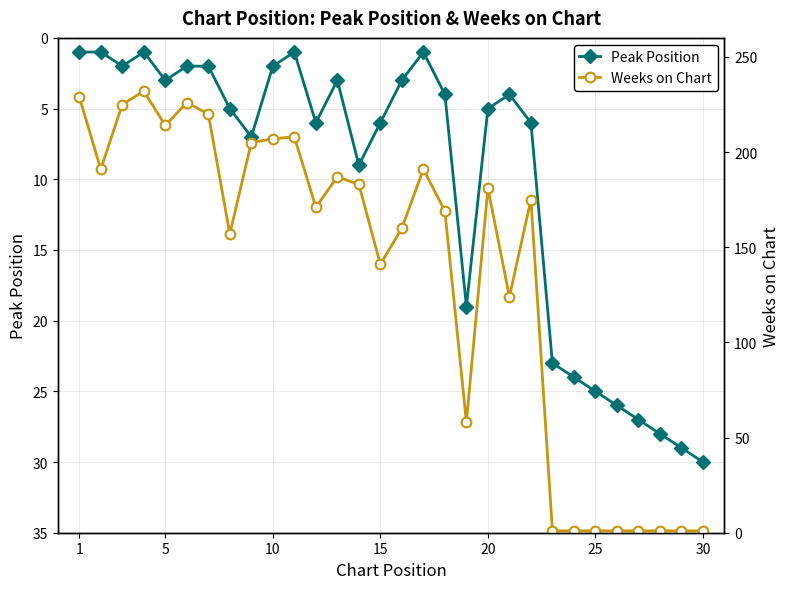

How many interior local peaks does the Peak Position series have?

6